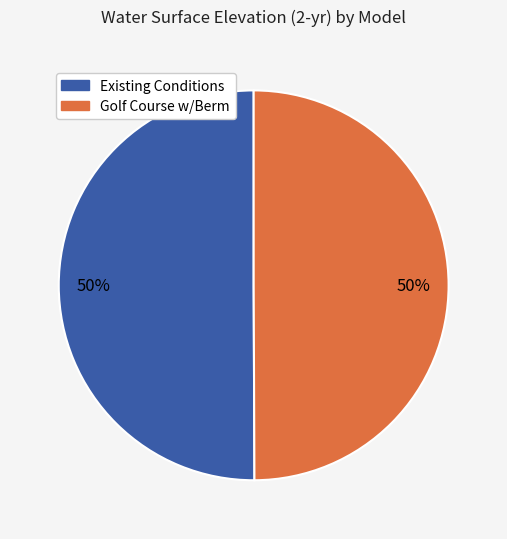

What percentage is the Existing Conditions slice, to the nearest percent?

50%